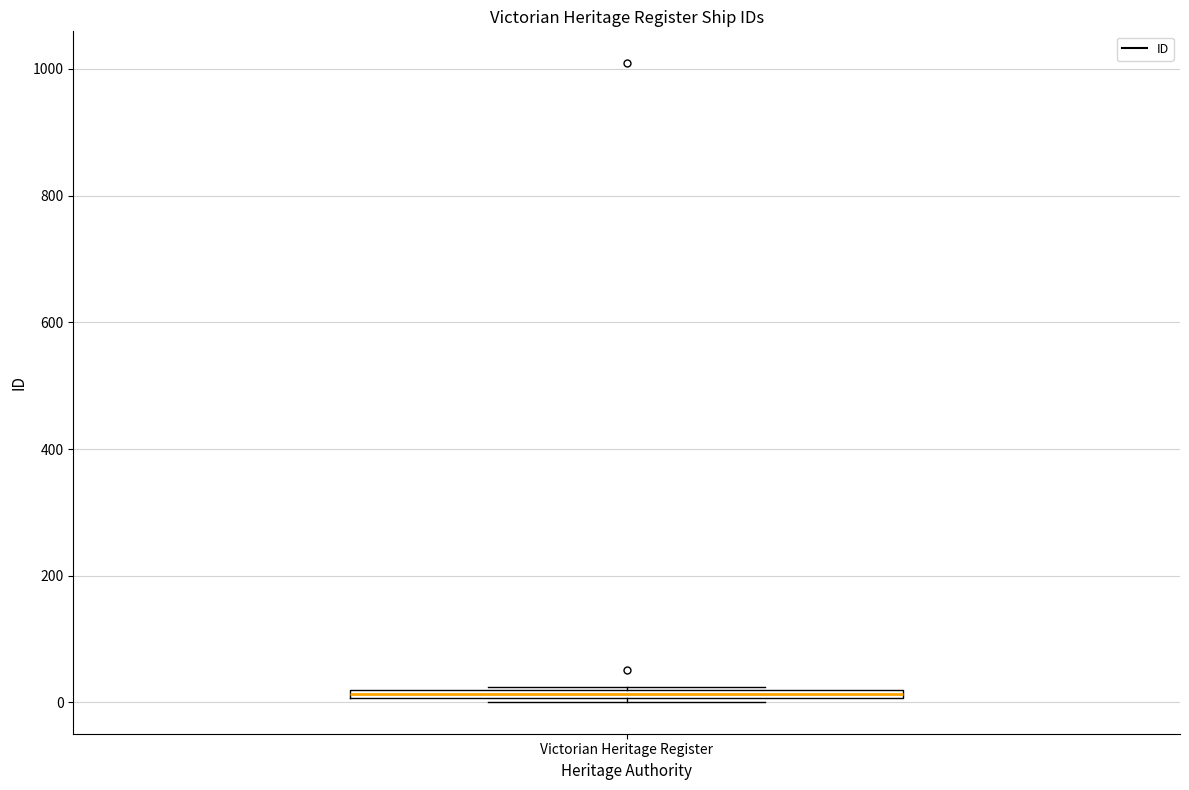

Where is the upper edge of the box for Victorian Heritage Register on the y-axis? The values are not printed on the chart, so give them approximately, as read against the axis.

20